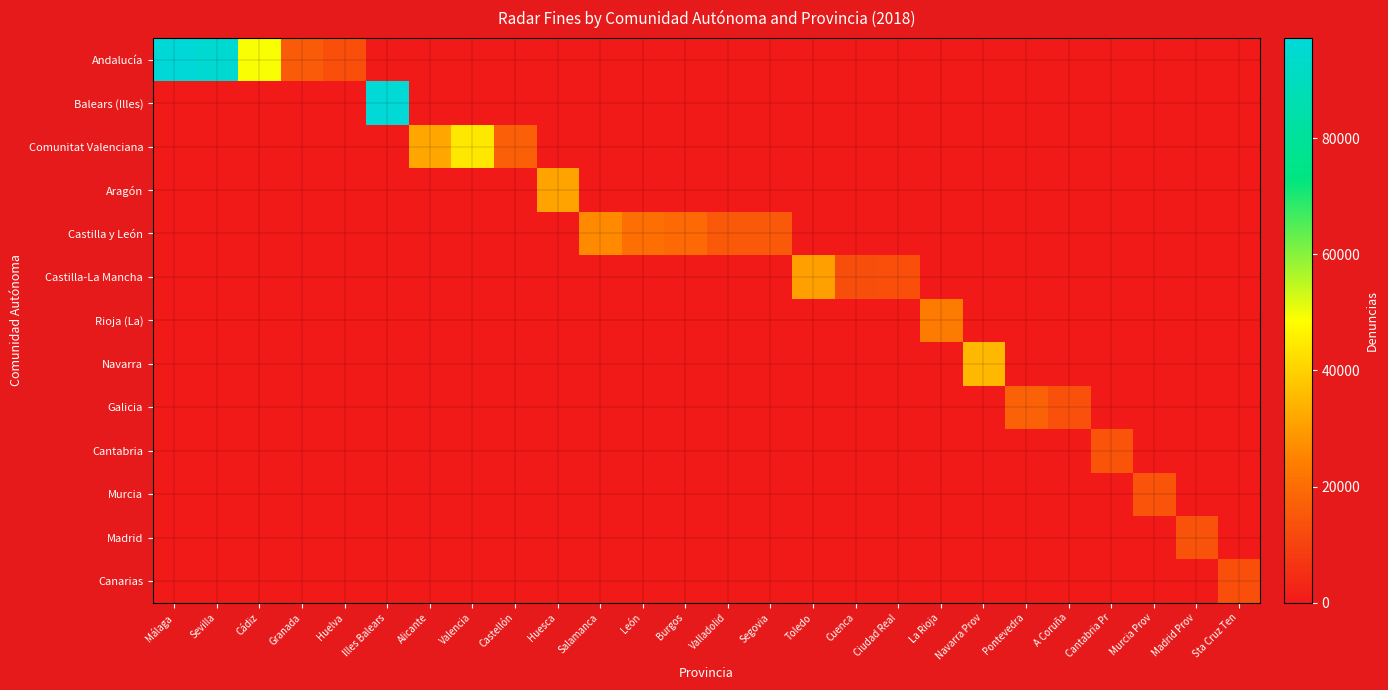

At which label does Madrid reach its minimum?

Málaga